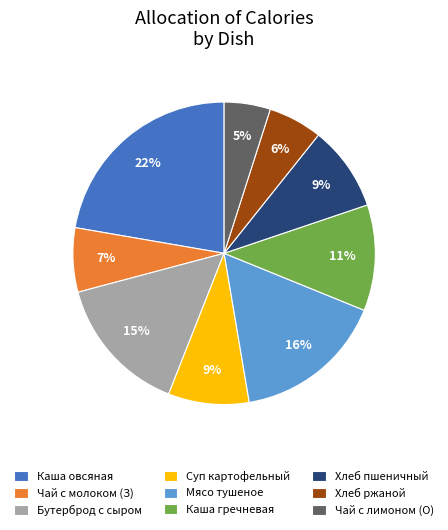

Does any single category account for the majority?

No